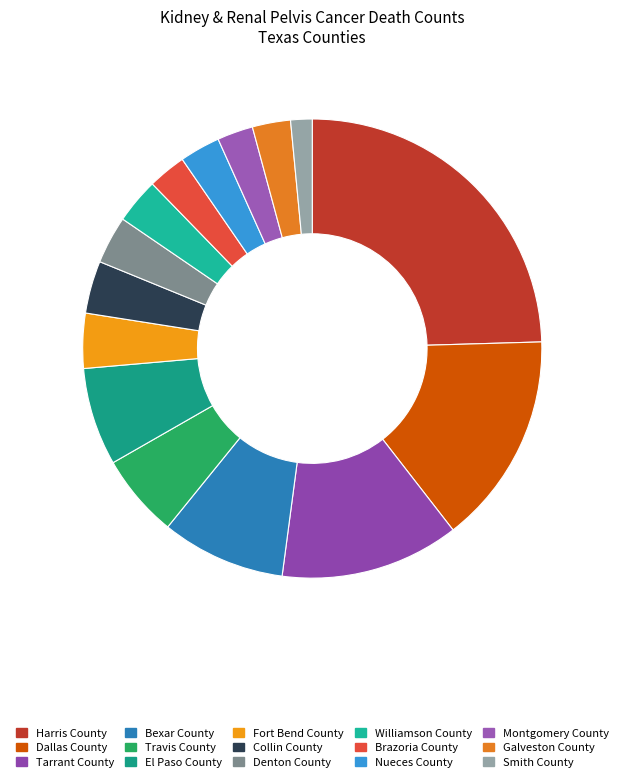

Is it true that Dallas County is 22% of the pie?

False